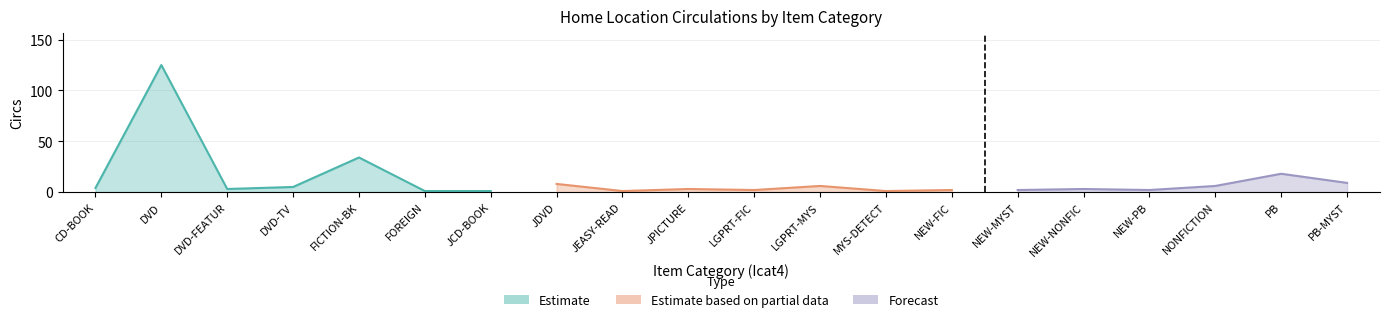

What is the change in value from CD-BOOK to FICTION-BK?

+30